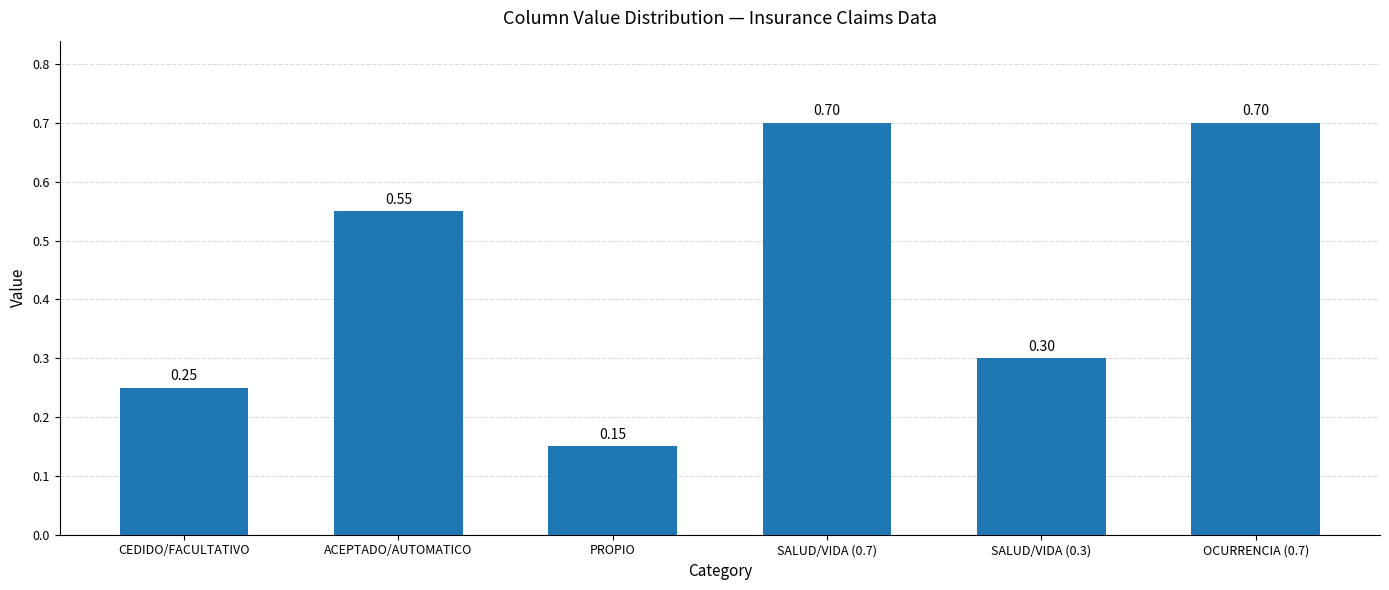

Is it true that the value at CEDIDO/FACULTATIVO is 0.1?

False